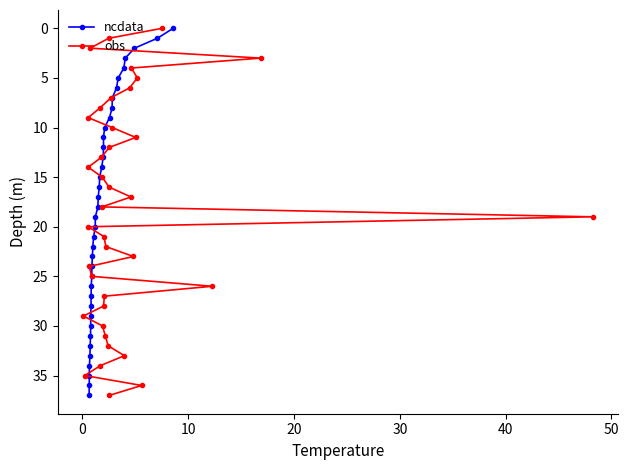

What are all the series names shown in the legend?

ncdata, obs